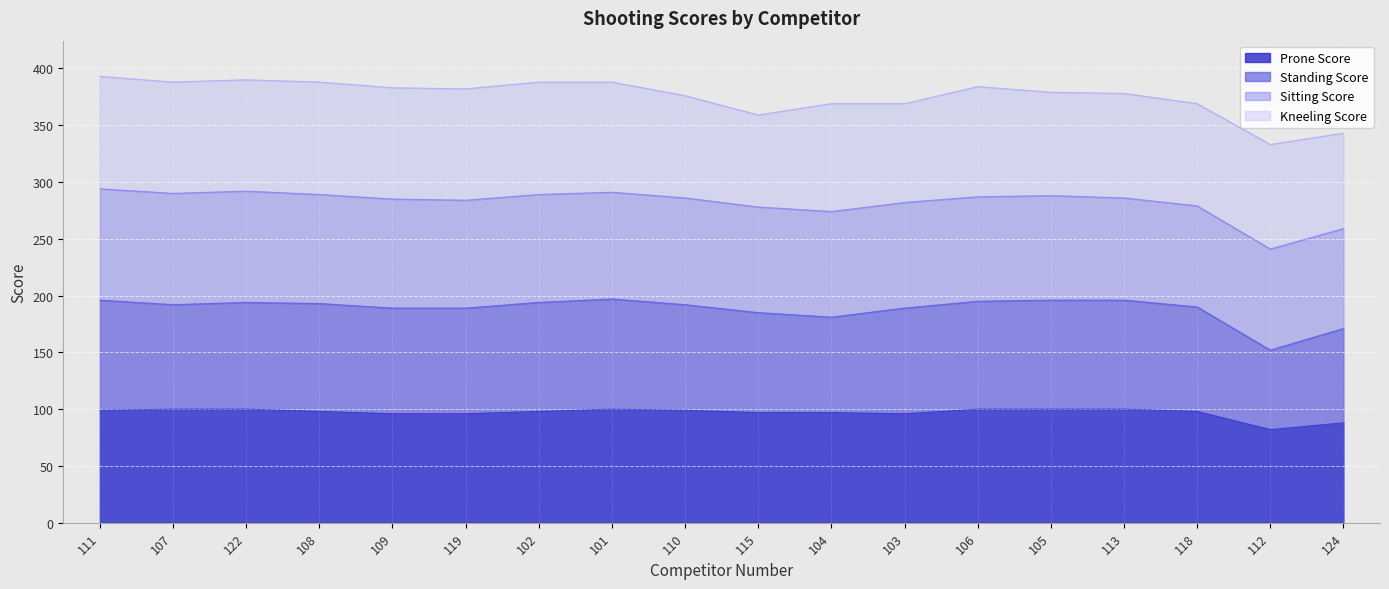

What is the label of the 12th point from the left?

103